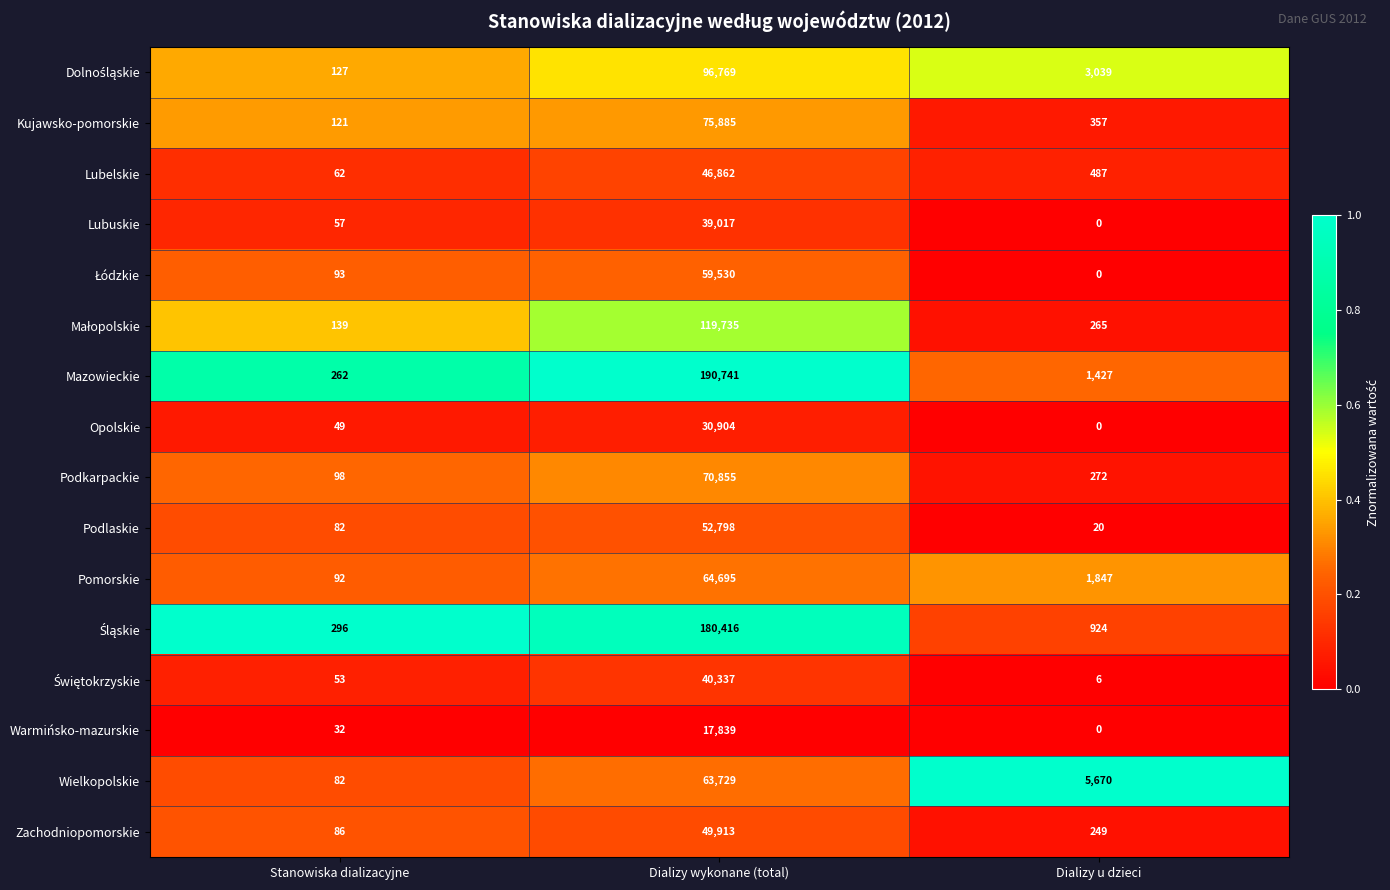

Which label corresponds to the smallest value in the chart?

Dializy u dzieci